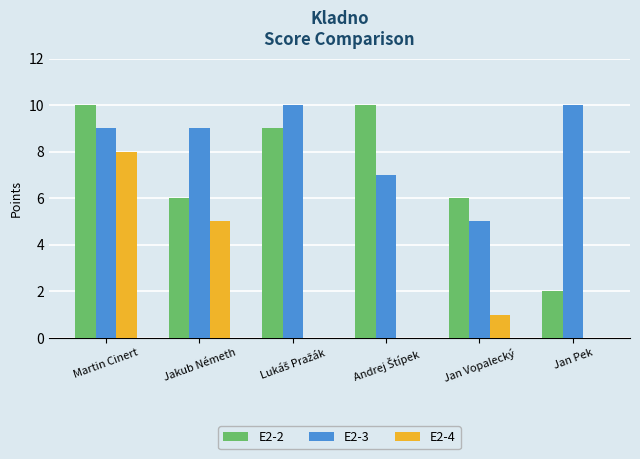

Are the bars horizontal?

No